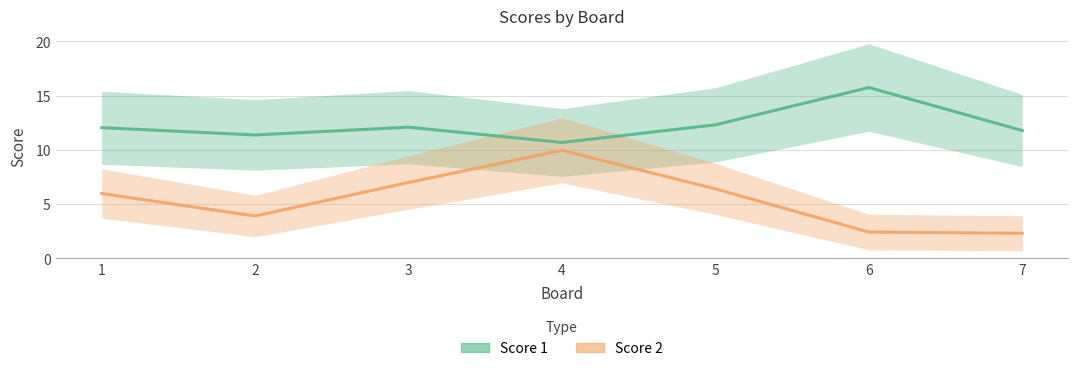

The Score 1 series shows 2 at 2. True or false?

False